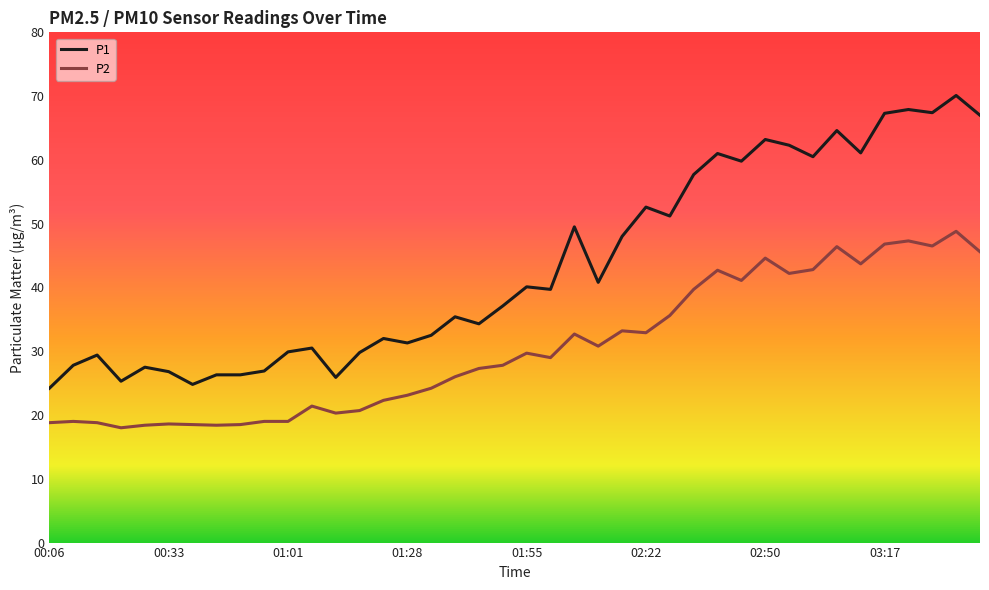

Rank the series by their maximum value, from highest to lowest.

P1, P2